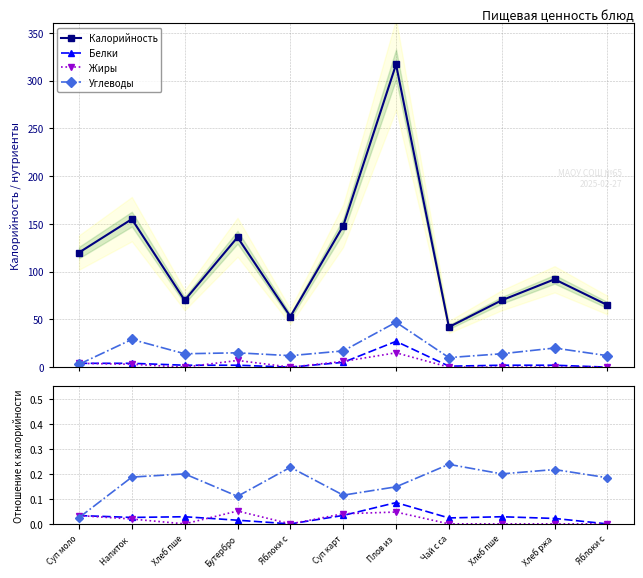

What is the approximate value of Углеводы at Хлеб пше?

0.2